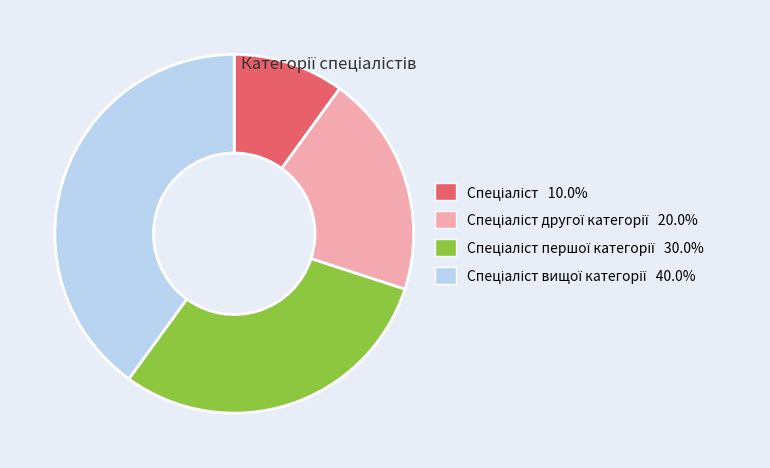

Is there any slice that represents more than half of the pie?

No